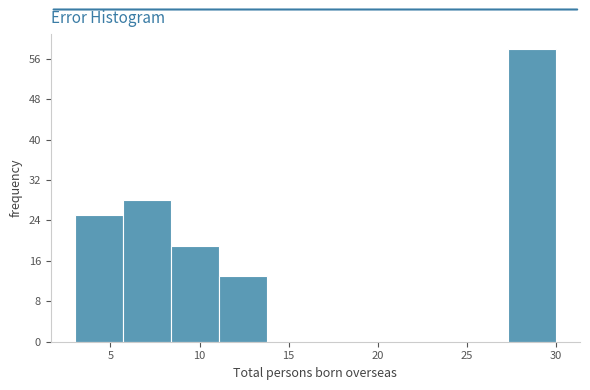

What is the height of the bar covering 5.7 to 8.4 on the x-axis? Neither the bar edges nor the heights are printed on the chart, so give them approximately, as read against the axes.

28